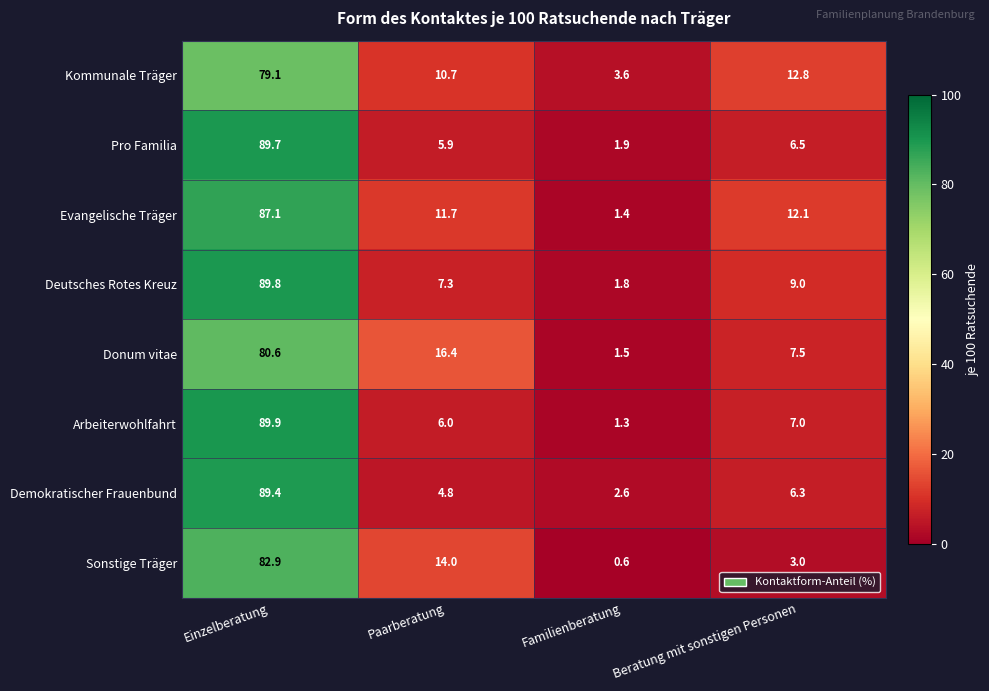

What is the average value of the Deutsches Rotes Kreuz series?

27.0